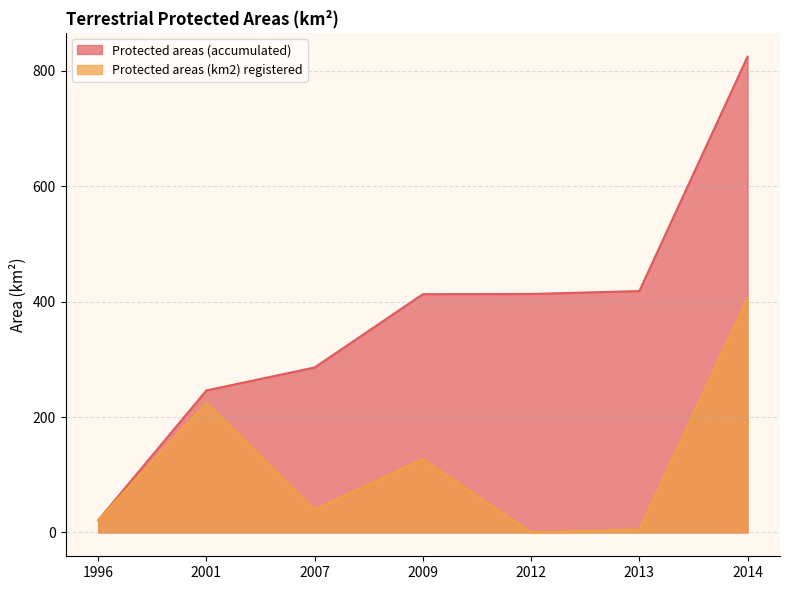

True or false: Protected areas (accumulated) and Protected areas (km2) registered cross at least once.

False